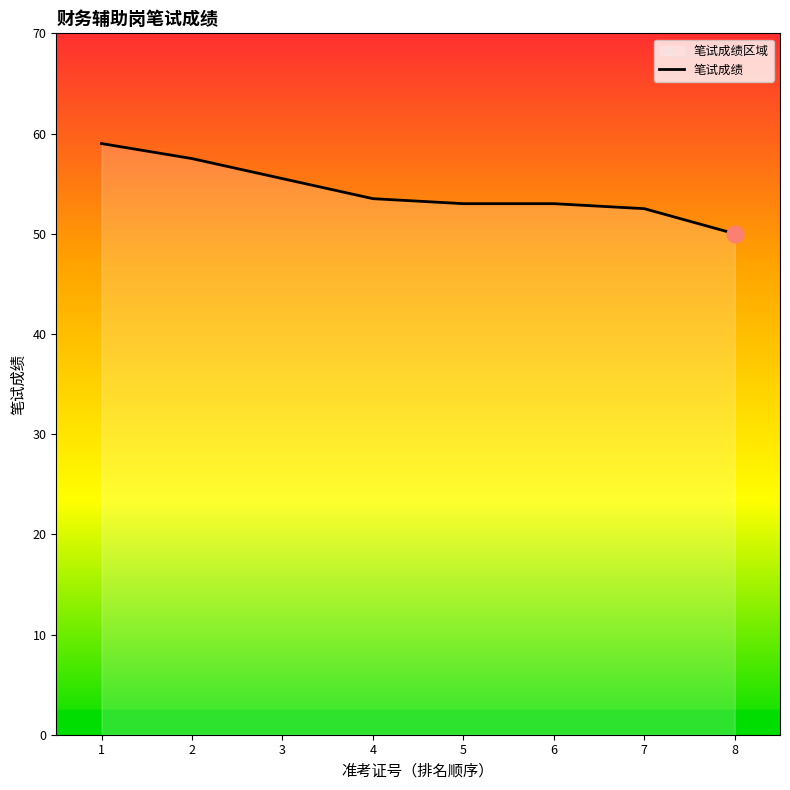

Which category has the lowest value across all series?

8